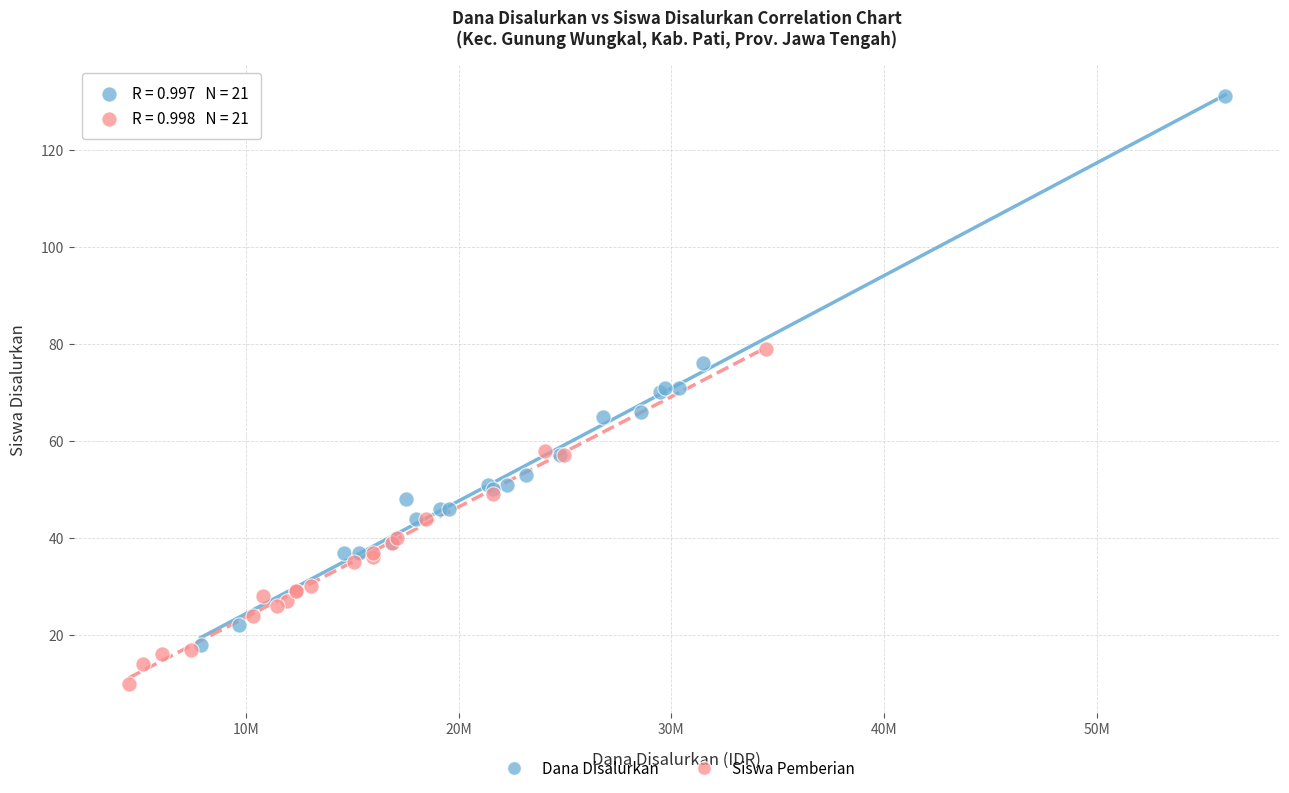

Which series contains the highest Y value?

Dana Disalurkan